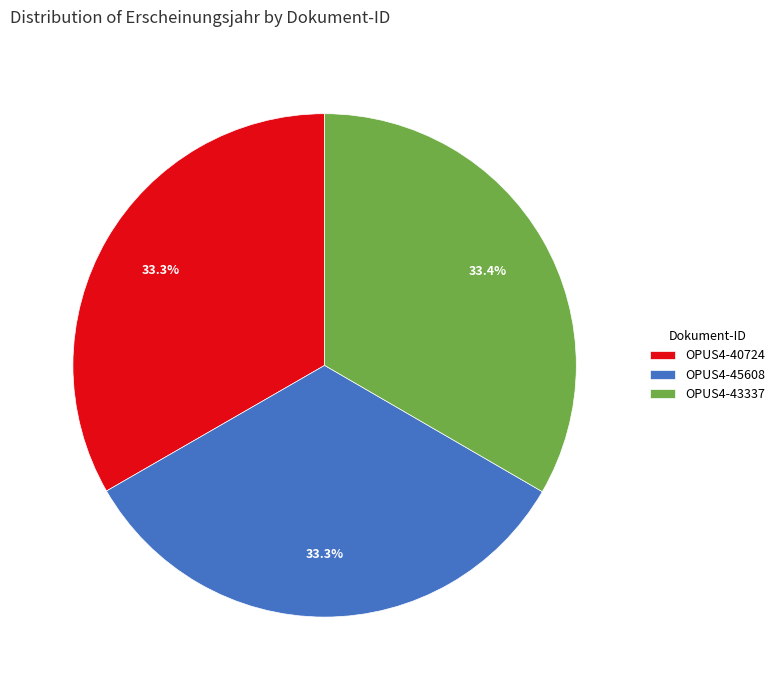

How much of the chart is everything except OPUS4-43337?

66.6%